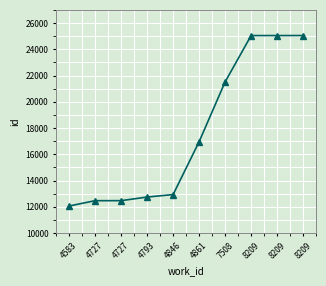

Approximately how many times larger is the value at 7508 compared to 4583?

1.8